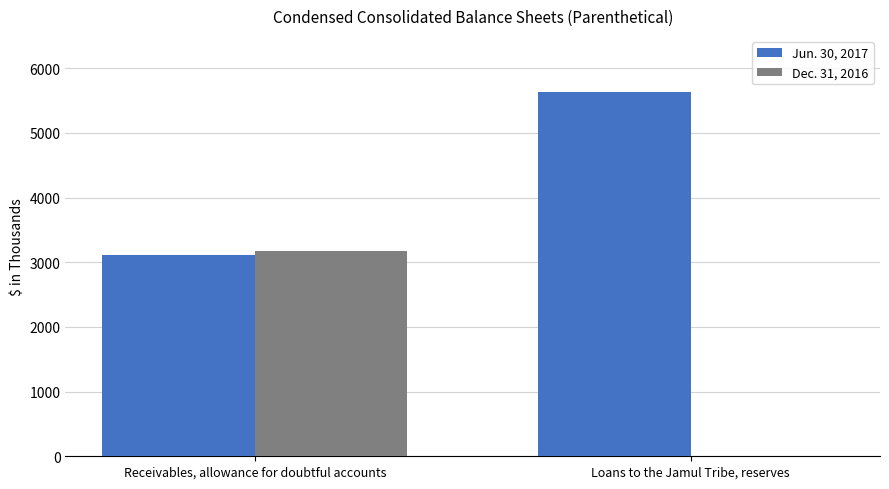

Which series changed the most between Receivables, allowance for doubtful accounts and Loans to the Jamul Tribe, reserves?

Dec. 31, 2016